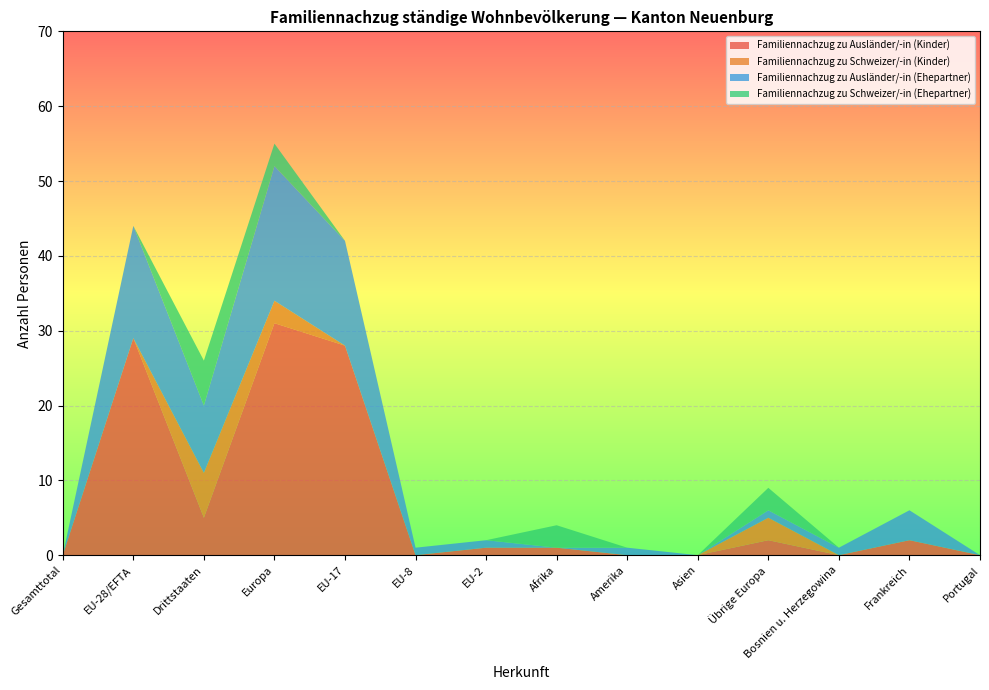

Reading left to right, extract all data points from this chart.

Familiennachzug zu Ausländer/-in (Kinder): 0	29	5	31	28	0	1	1	0	0	2	0	2	0
Familiennachzug zu Schweizer/-in (Kinder): 0	0	6	3	0	0	0	0	0	0	3	0	0	0
Familiennachzug zu Ausländer/-in (Ehepartner): 0	15	9	18	14	1	1	0	1	0	1	1	4	0
Familiennachzug zu Schweizer/-in (Ehepartner): 0	0	6	3	0	0	0	3	0	0	3	0	0	0